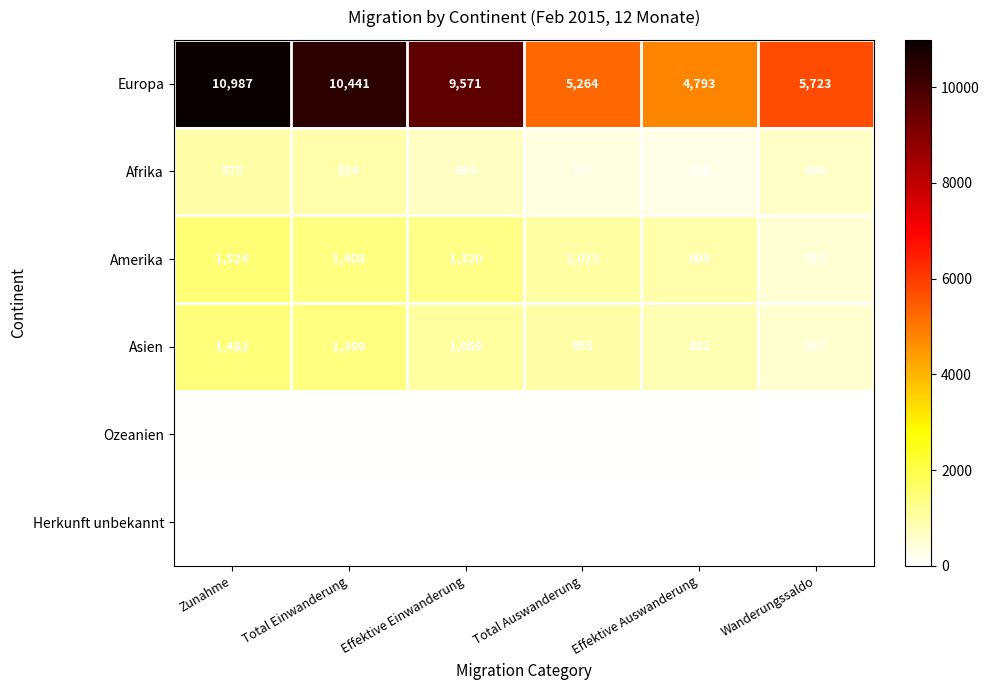

At how many categories does at least one series exceed 2440?

6